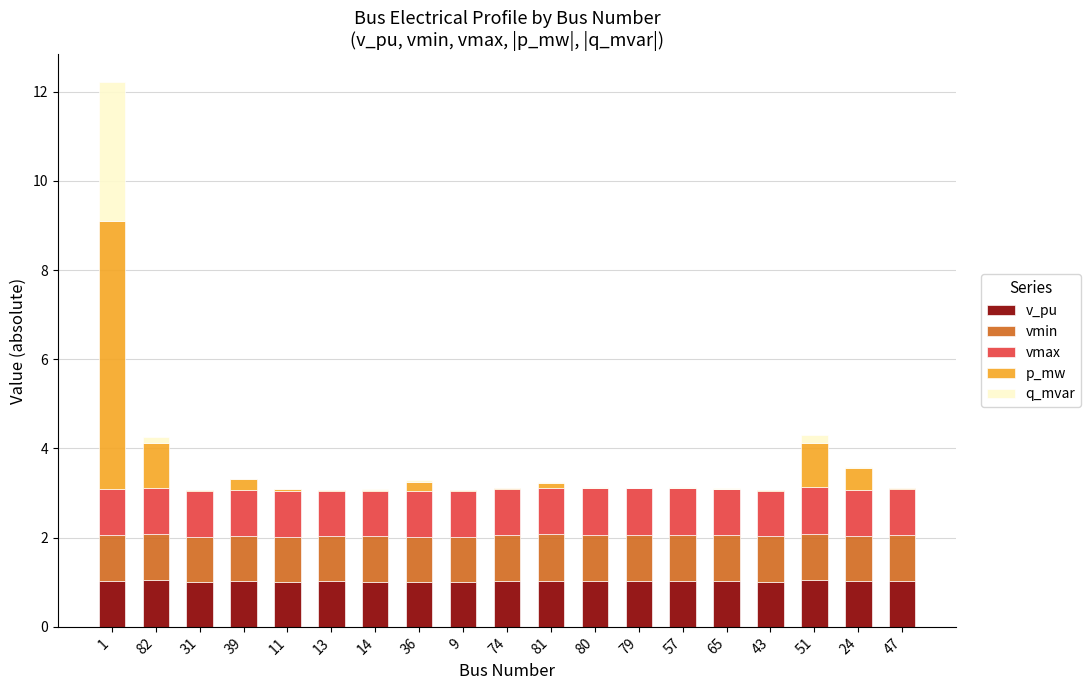

The value of v_pu at 11 is 1.5. True or false?

False